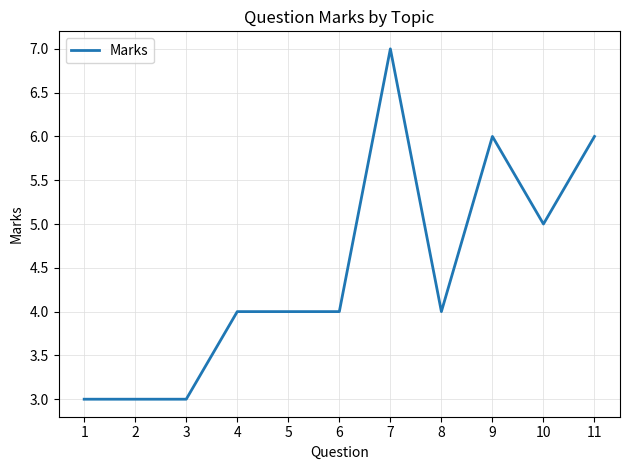

What is the difference between the maximum and minimum values?

4